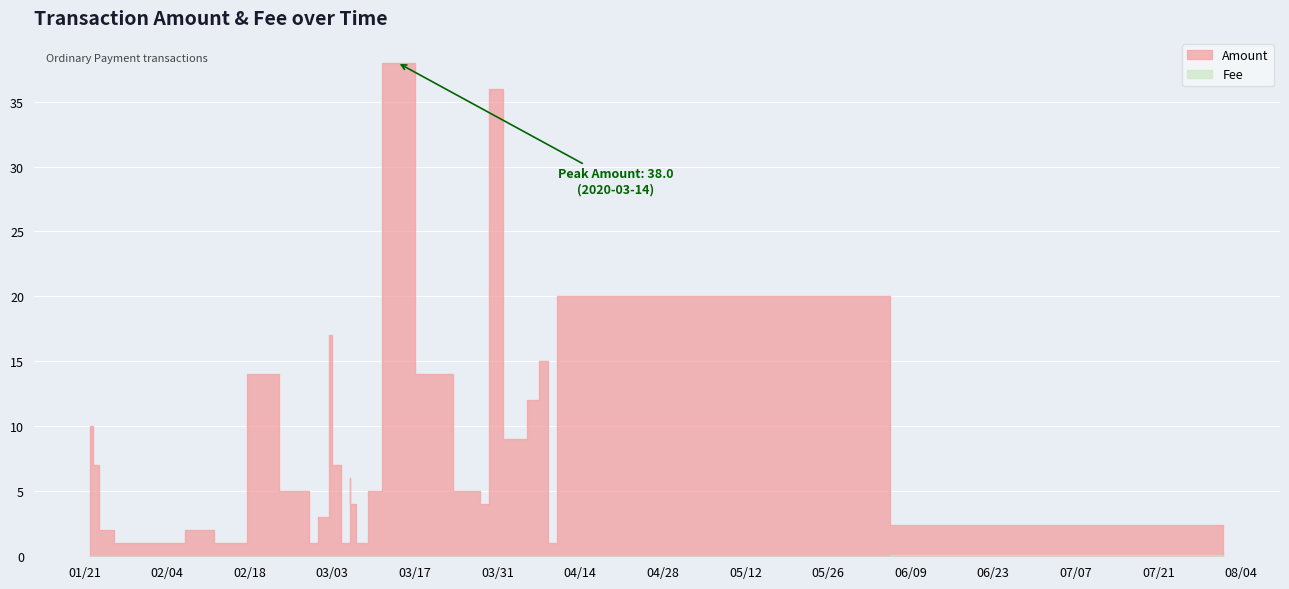

What is the maximum value for Fee?

0.1